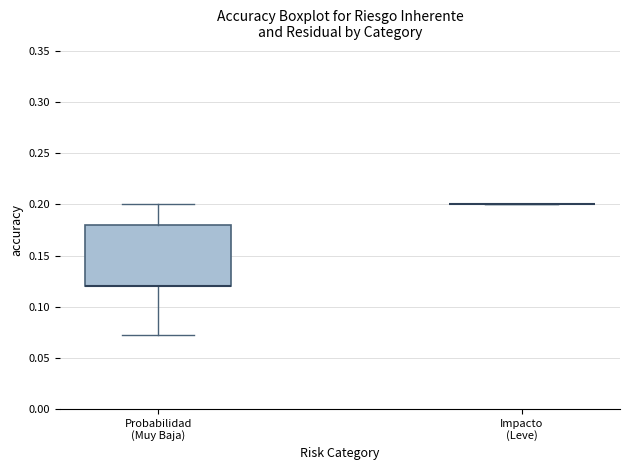

Where does the lower whisker of the box for Probabilidad (Muy Baja) end on the y-axis? The values are not printed on the chart, so give them approximately, as read against the axis.

0.07